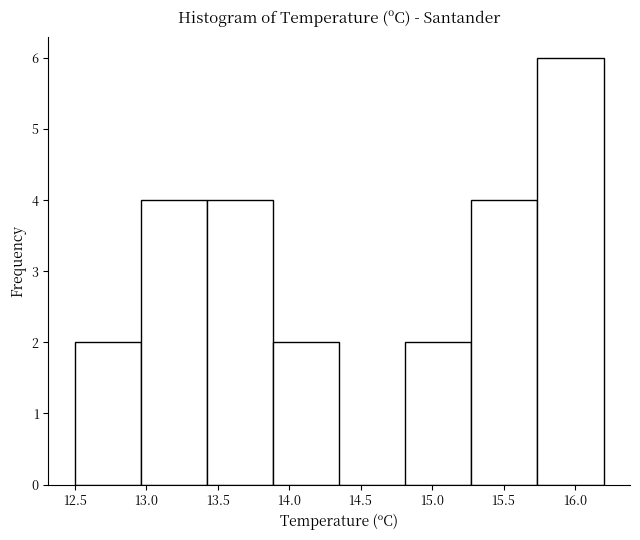

Reading left to right, transcribe this chart: for each bar, give the range it covers on the x-axis and its height. Neither the bar edges nor the heights are printed on the chart, so give them approximately, as read against the axes.

12.50 to 12.95: 2
12.95 to 13.45: 4
13.45 to 13.90: 4
13.90 to 14.35: 2
14.35 to 14.80: 0
14.80 to 15.30: 2
15.30 to 15.75: 4
15.75 to 16.20: 6